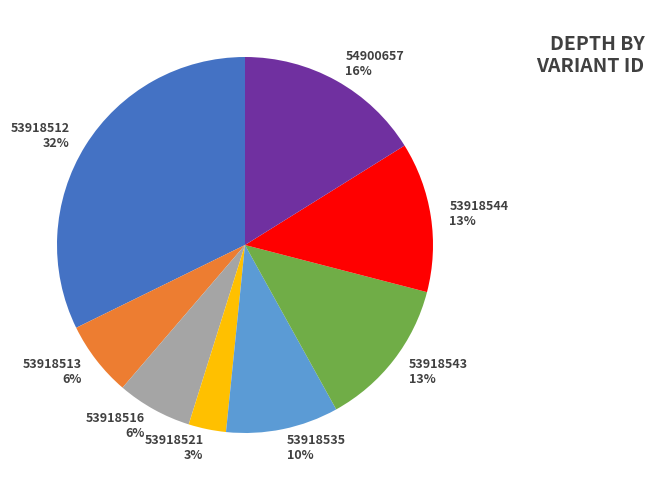

What percentage is the 53918535 slice, to the nearest percent?

10%